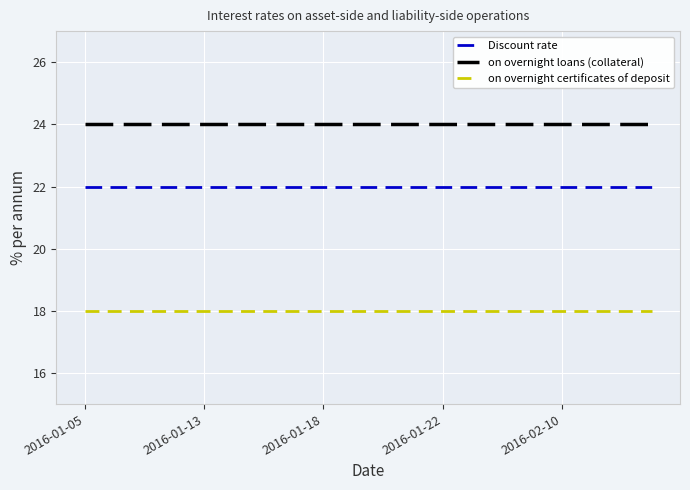

What is the minimum value shown in the chart?

18